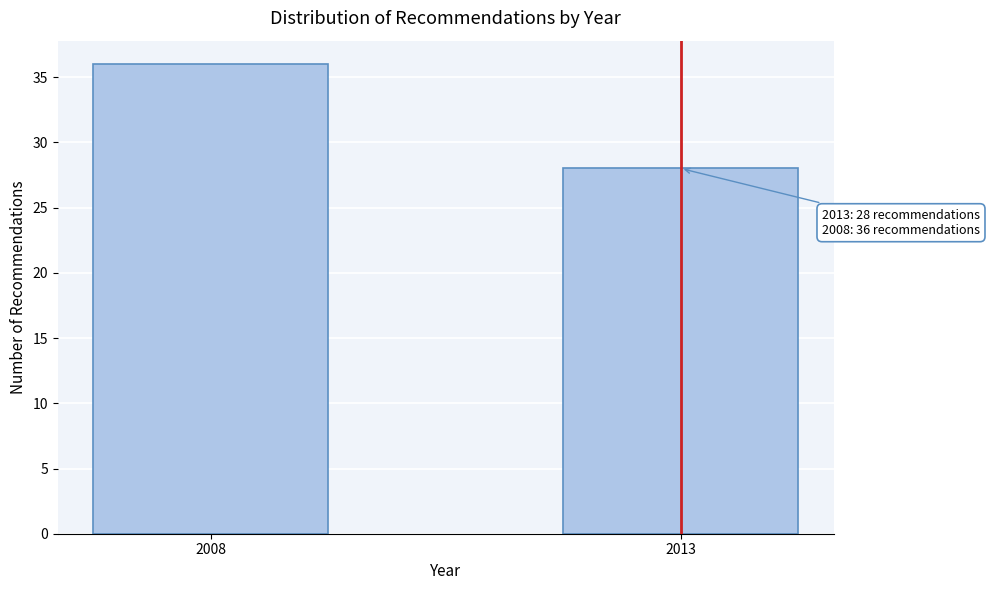

Reading left to right, extract all data points from this chart.

2008=36	2013=28